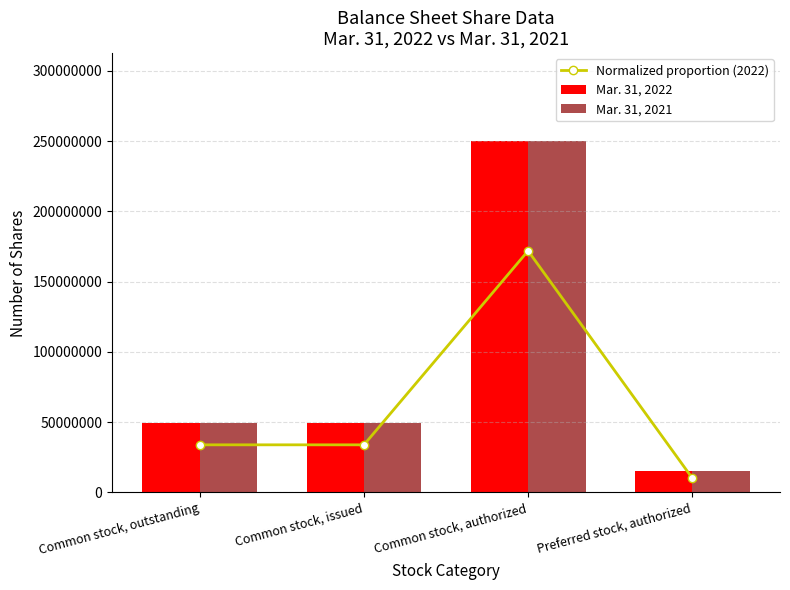

What is the average value of the Mar. 31, 2021 series?

90905932